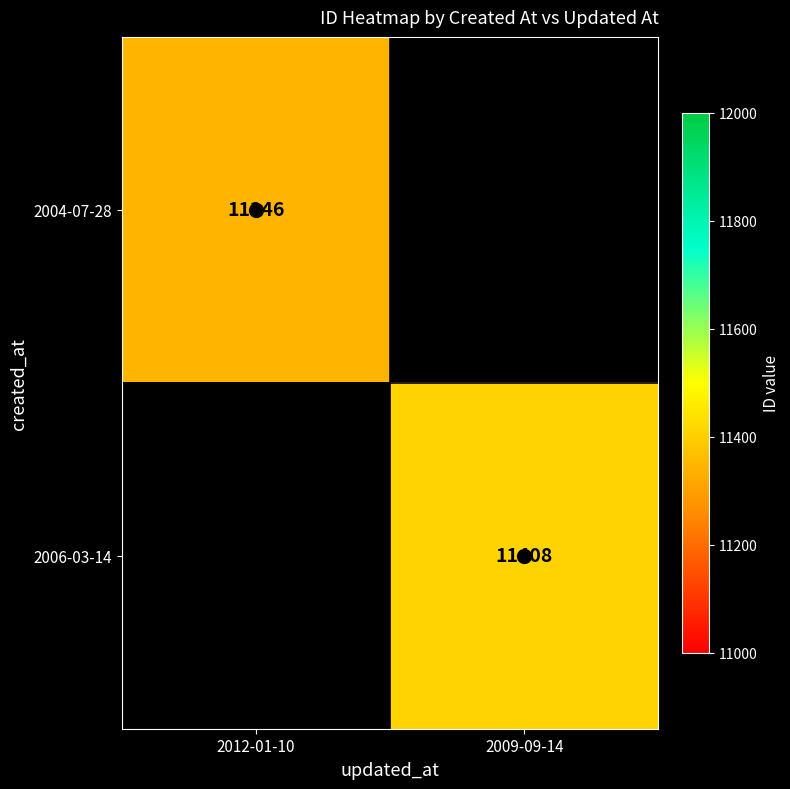

Which series has the largest total across all categories?

2006-03-14